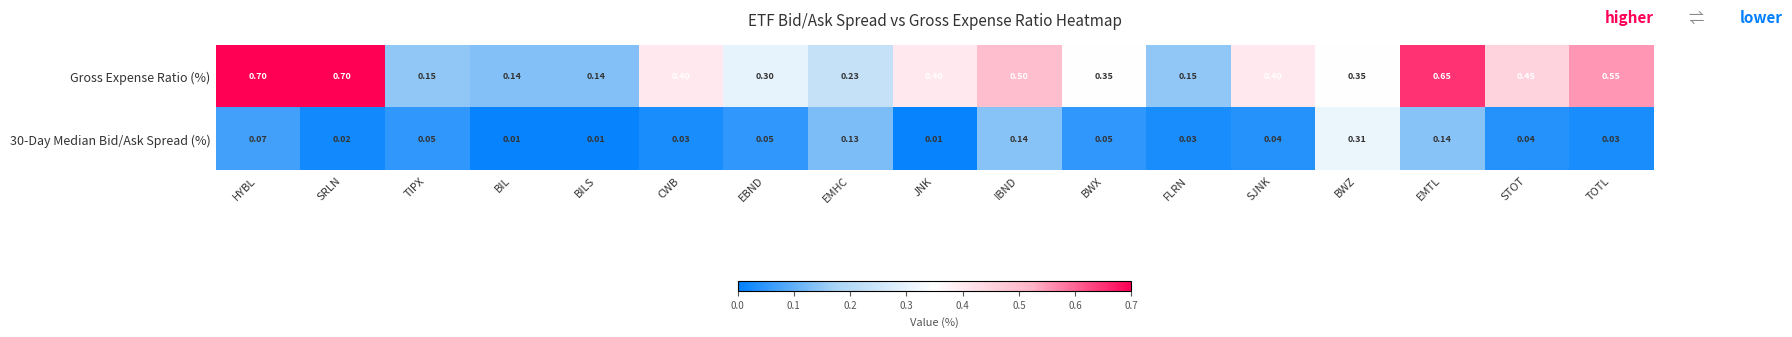

Which series has the widest spread of values?

Gross Expense Ratio (%)